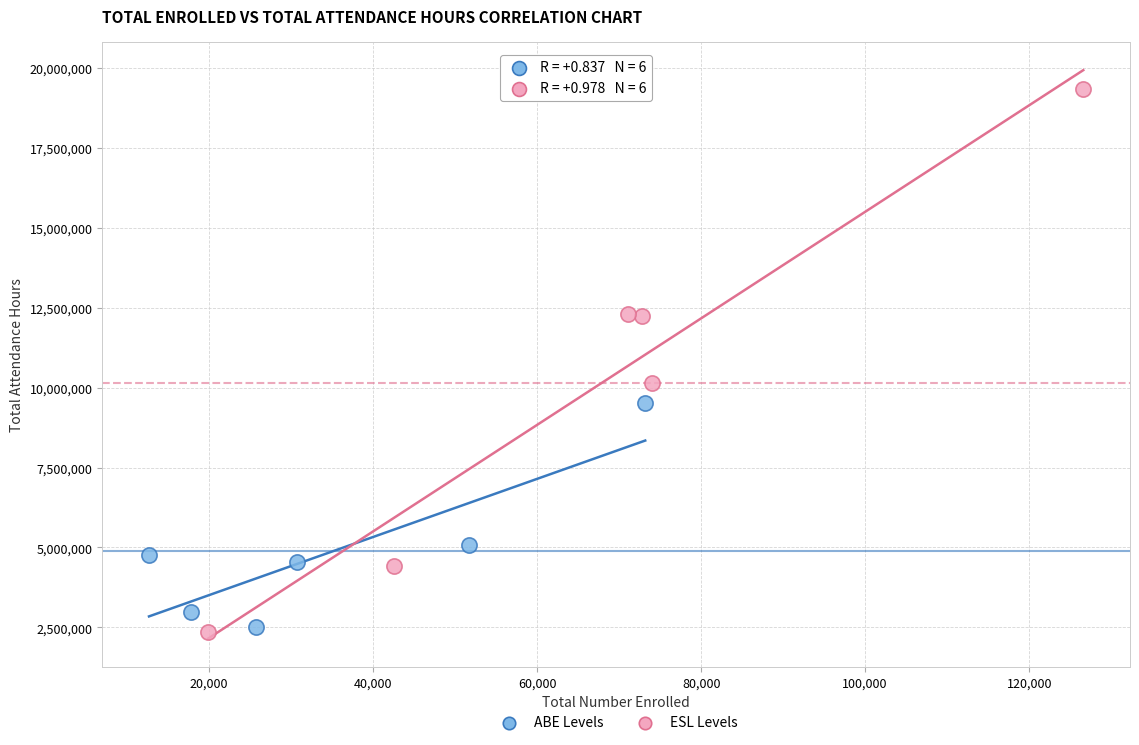

Which series has the largest Y range (max minus min)?

ESL Levels